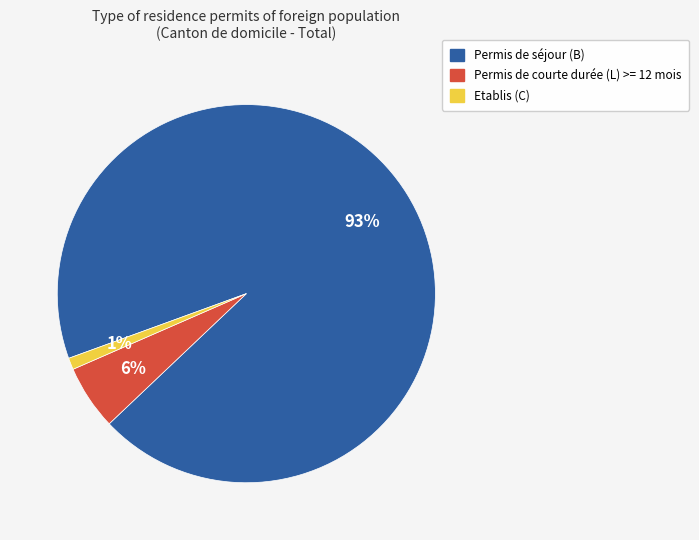

Is the sum of Permis de séjour (B) and Etablis (C) greater than half?

Yes